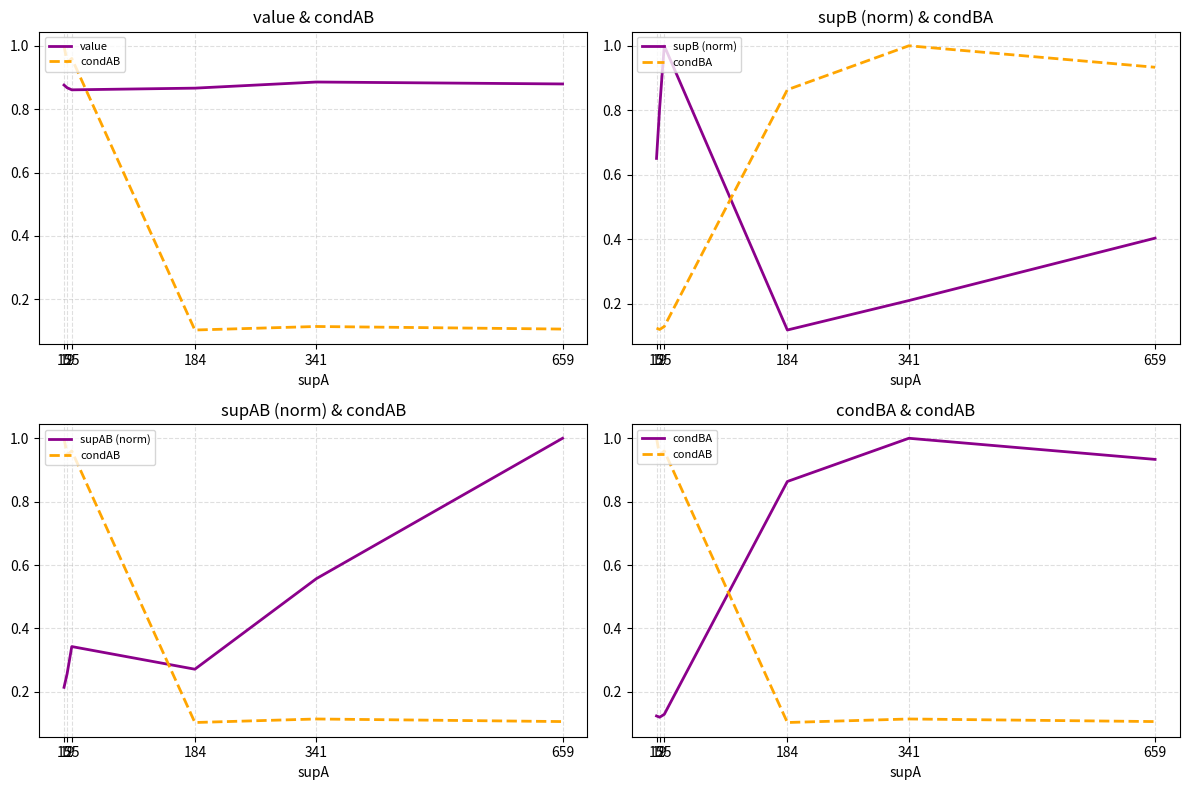

Reading right to left, transcribe all the data shown in this chart.

value: 0.9	0.9	0.9	0.9	0.9	0.9
condAB: 0.1	0.1	0.1	1.0	0.9	1.0
supB (norm): 0.4	0.2	0.1	1.0	0.8	0.7
condBA: 0.9	1.0	0.9	0.1	0.1	0.1
supAB (norm): 1.0	0.6	0.3	0.3	0.3	0.2